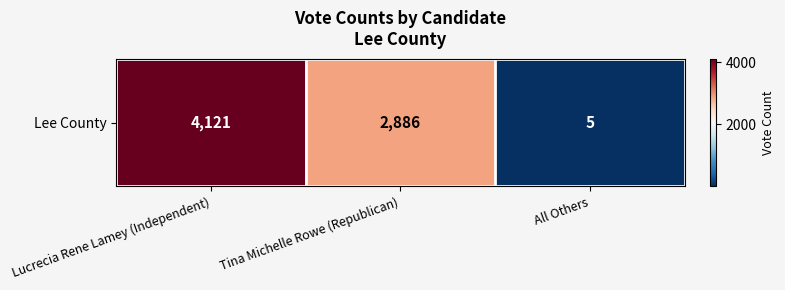

What is the smallest value displayed?

5